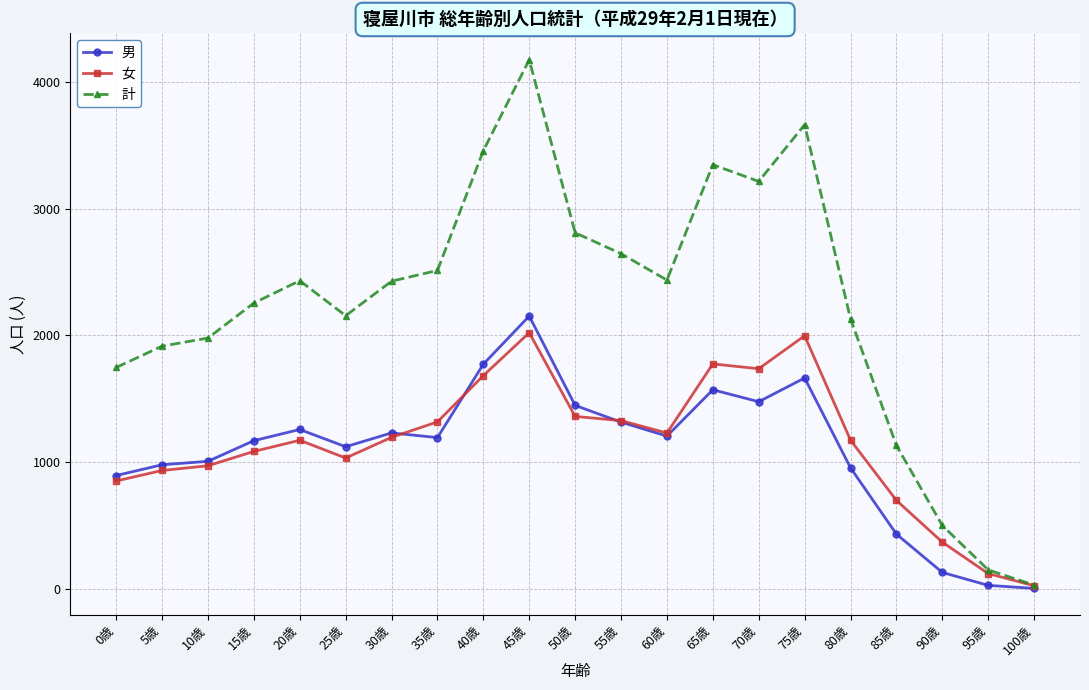

At 75歳, list the series in order from largest to smallest.

計, 女, 男